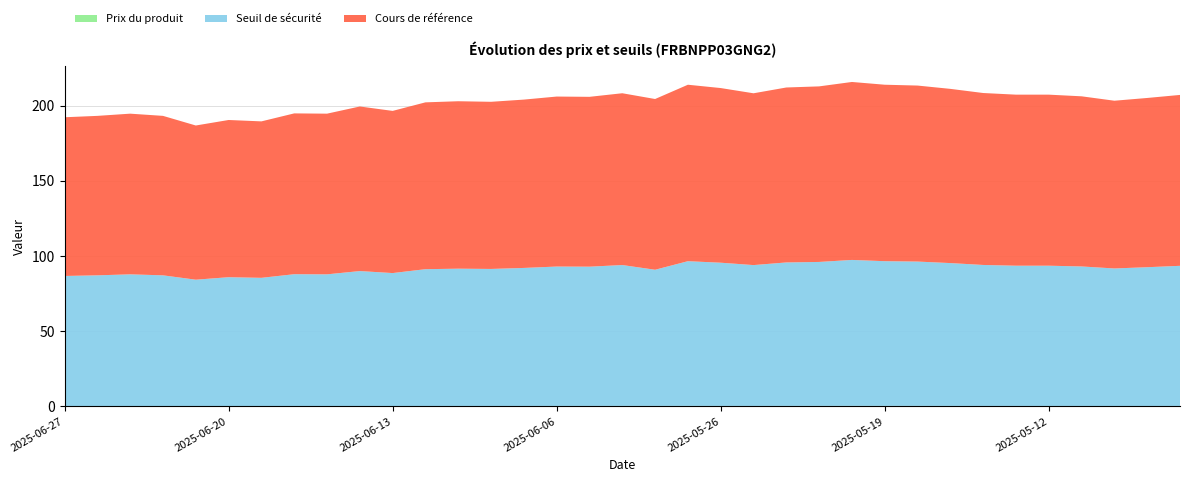

Reading left to right, extract all data points from this chart.

Prix du produit: 0.2	0.2	0.2	0.2	0.2	0.2	0.2	0.2	0.2	0.3	0.3	0.3	0.3	0.3	0.3	0.3	0.3	0.3	0.3	0.4	0.3	0.3	0.3	0.4	0.4	0.4	0.4	0.3	0.3	0.3	0.3	0.3	0.3	0.3	0.3
Seuil de sécurité: 86.5	86.9	87.6	86.9	84.0	85.7	85.3	87.7	87.6	89.7	88.4	90.9	91.3	91.1	91.8	92.7	92.6	93.6	90.5	96.2	95.2	93.6	95.4	95.7	97.0	96.2	95.9	95.0	93.7	93.2	93.2	92.7	91.4	92.2	93.2
Cours de référence: 105.5	106.0	106.8	106.0	102.5	104.5	104.0	106.9	106.8	109.4	107.8	110.9	111.3	111.1	111.9	113.0	112.9	114.2	113.5	117.3	116.1	114.2	116.3	116.7	118.3	117.3	117.0	115.8	114.3	113.7	113.7	113.1	111.5	112.5	113.6